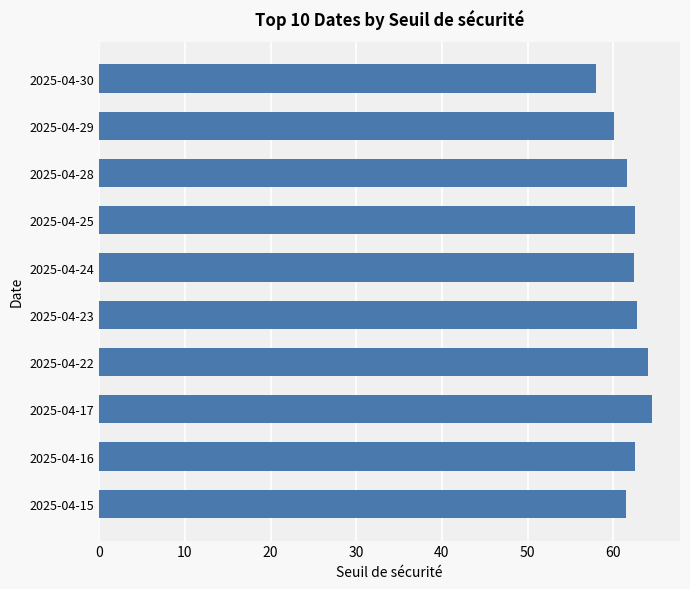

What is the sum of all values?

620.0